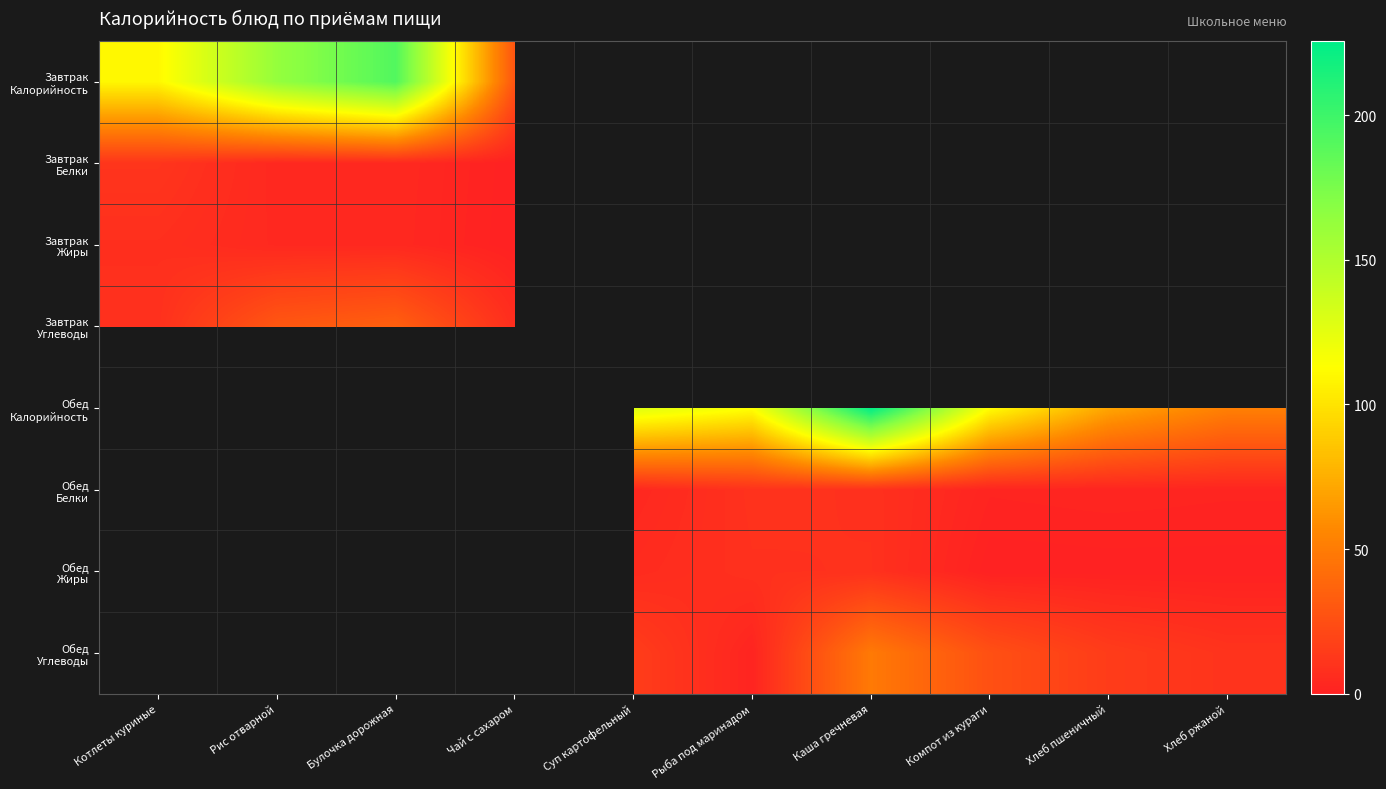

The value of Обед Жиры at Рыба под маринадом is 14.1. True or false?

False